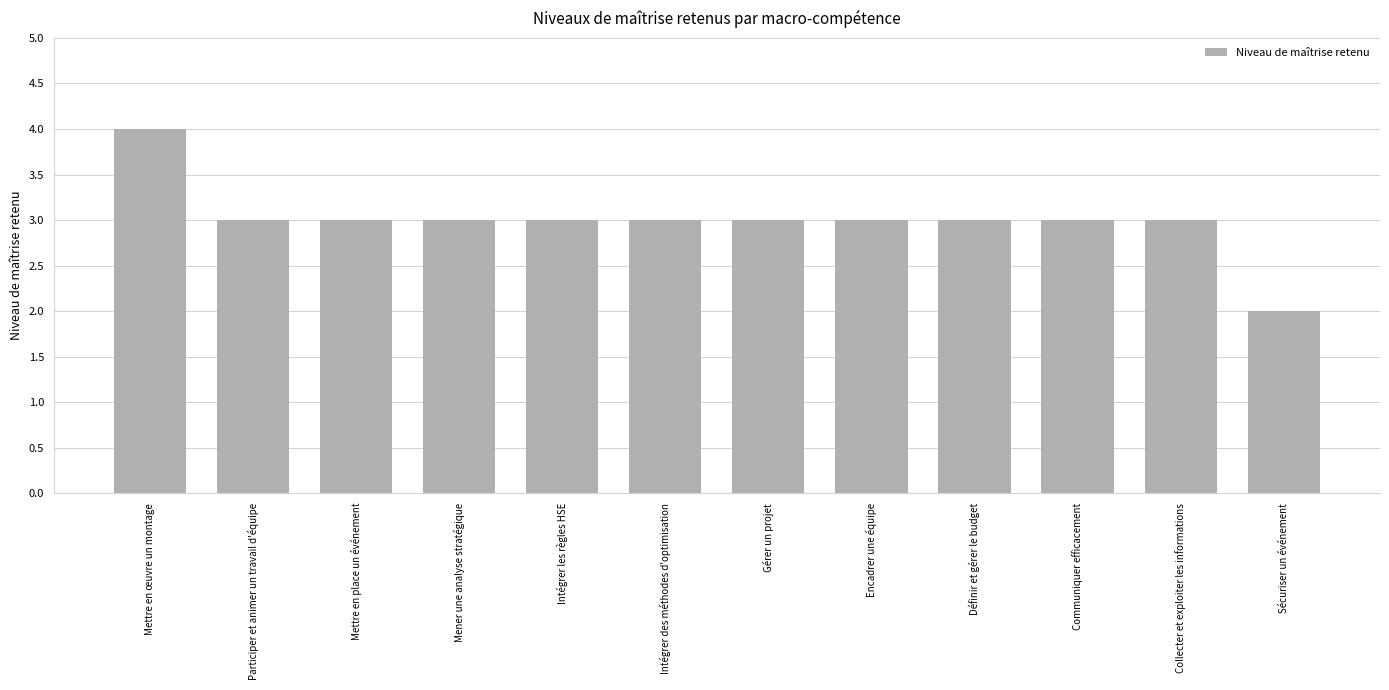

What is the difference between the values at Sécuriser un événement and Intégrer les règles HSE?

1